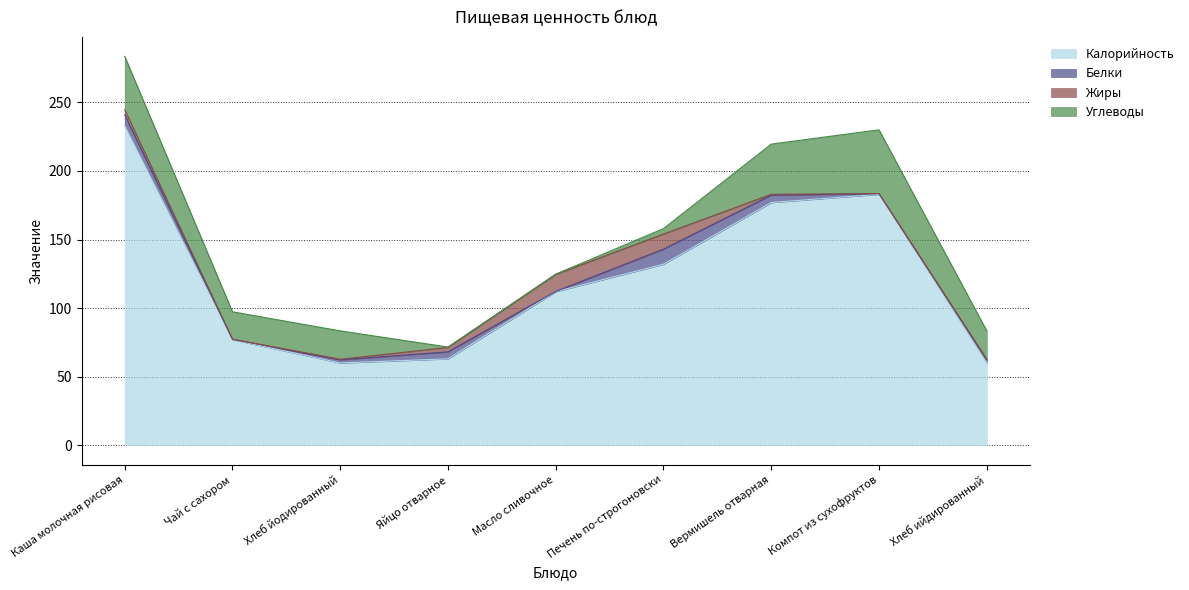

The Калорийность series shows 132.0 at Печень по-строгоновски. True or false?

True